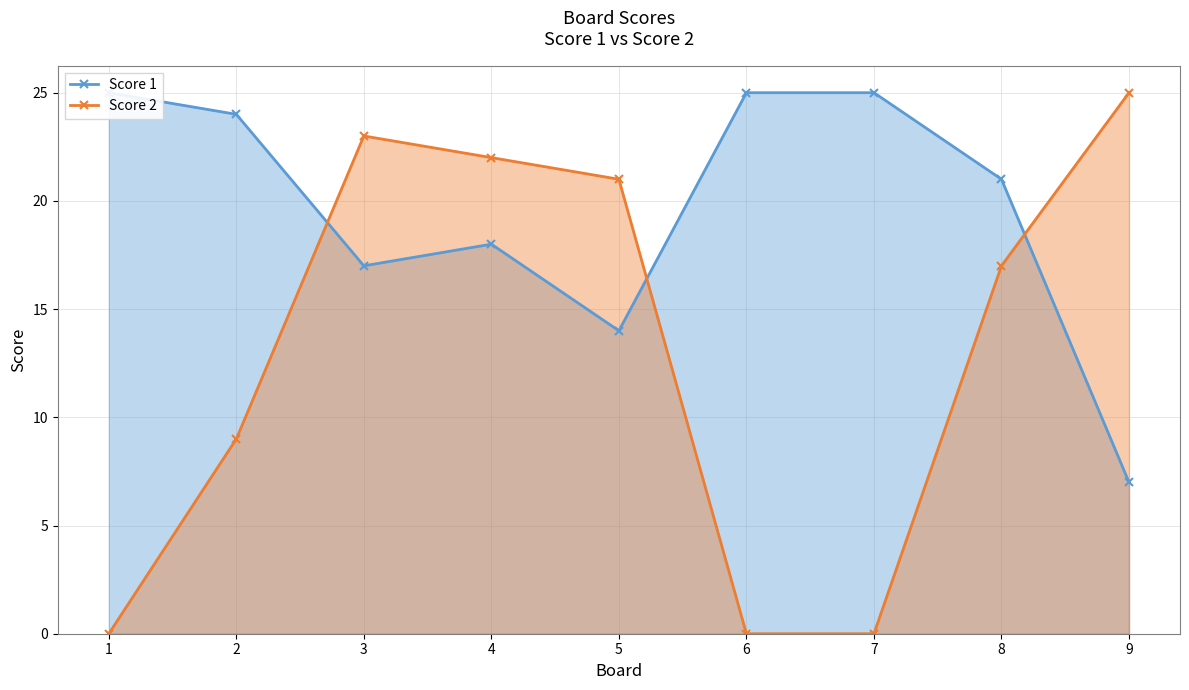

List the series in order of their overall mean, lowest first.

Score 2, Score 1